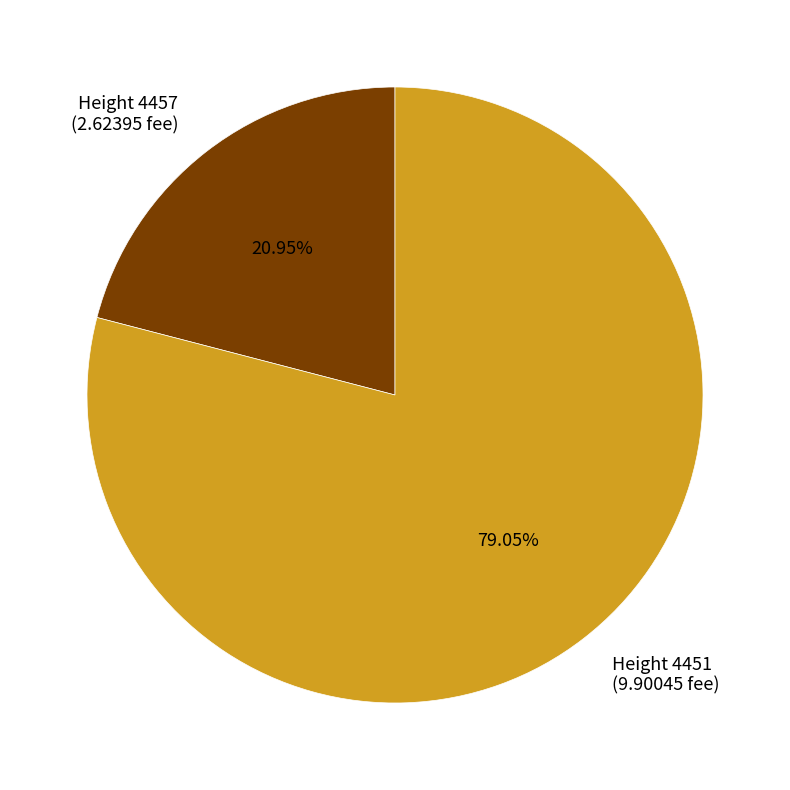

How many segments does this pie chart have?

2